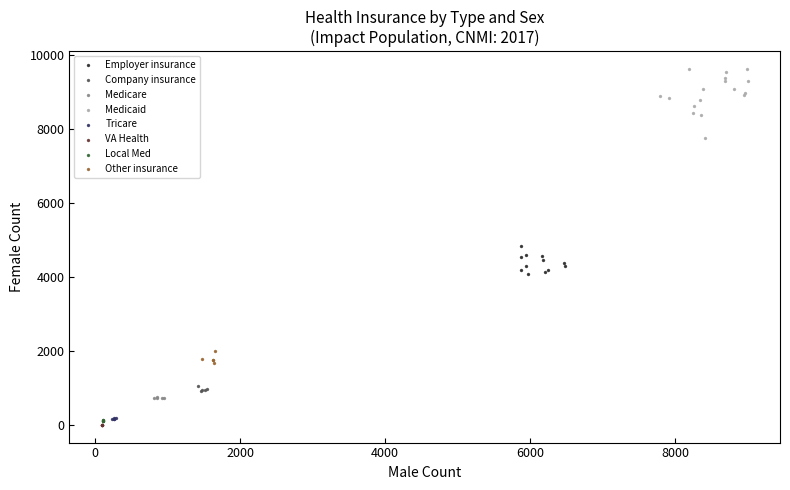

Which series has the largest Y range (max minus min)?

Medicaid